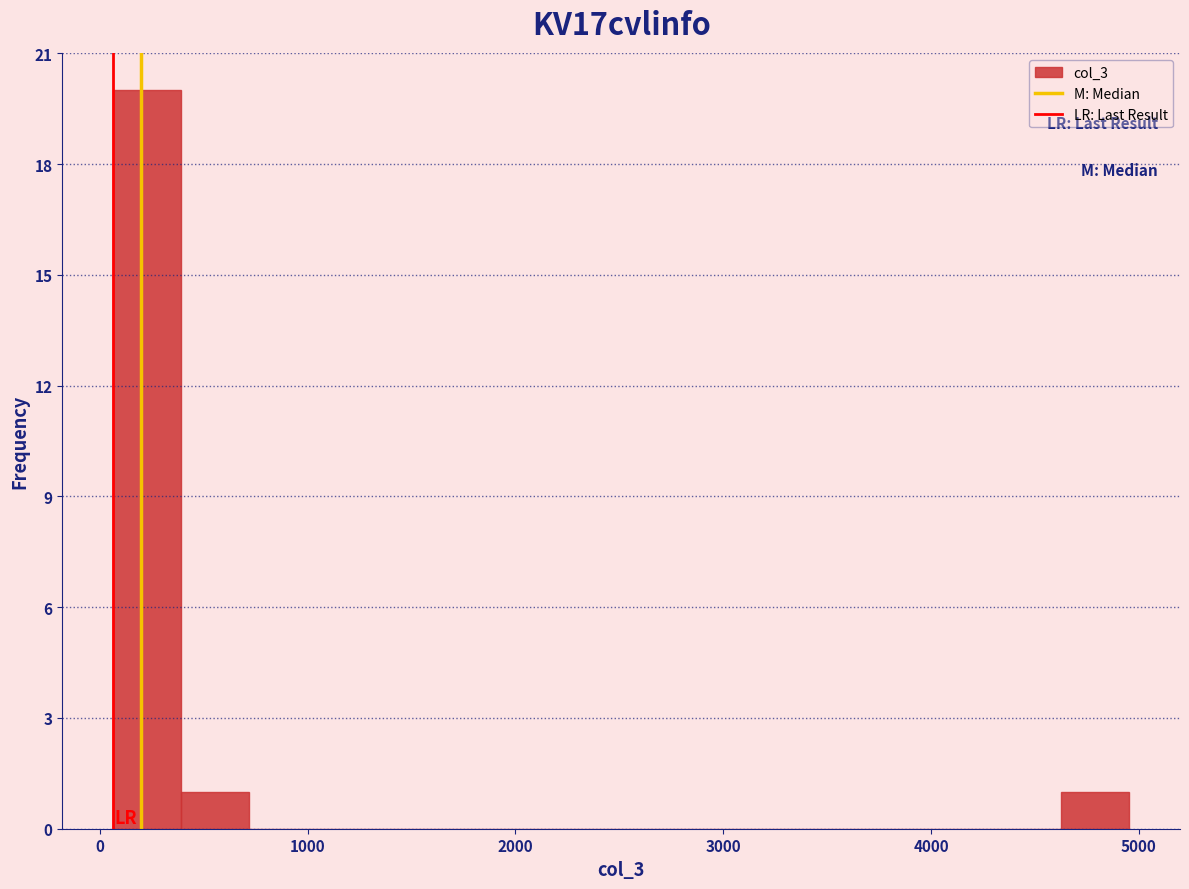

Read against the x-axis, roughly where is the centre of the tallest bar?

200